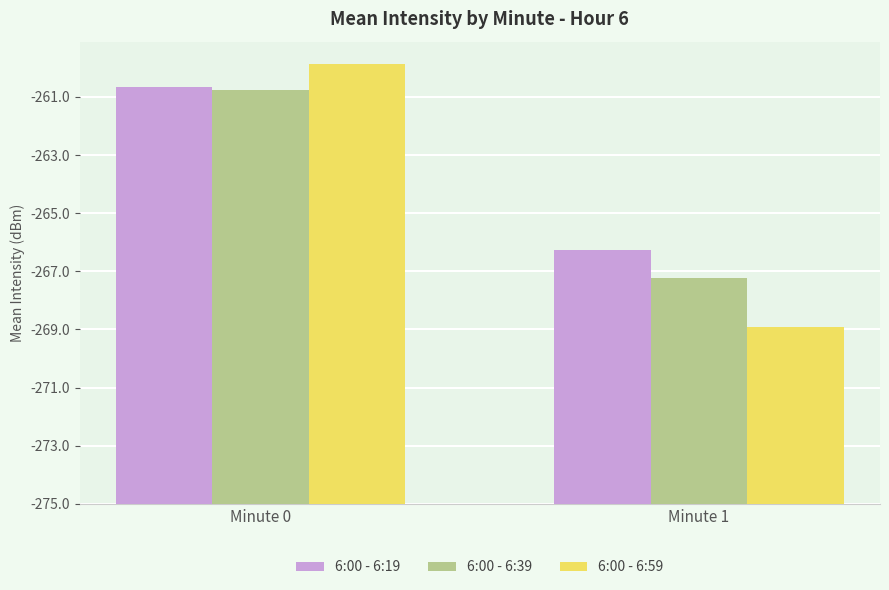

Which series changed the most between Minute 0 and Minute 1?

6:00 - 6:59